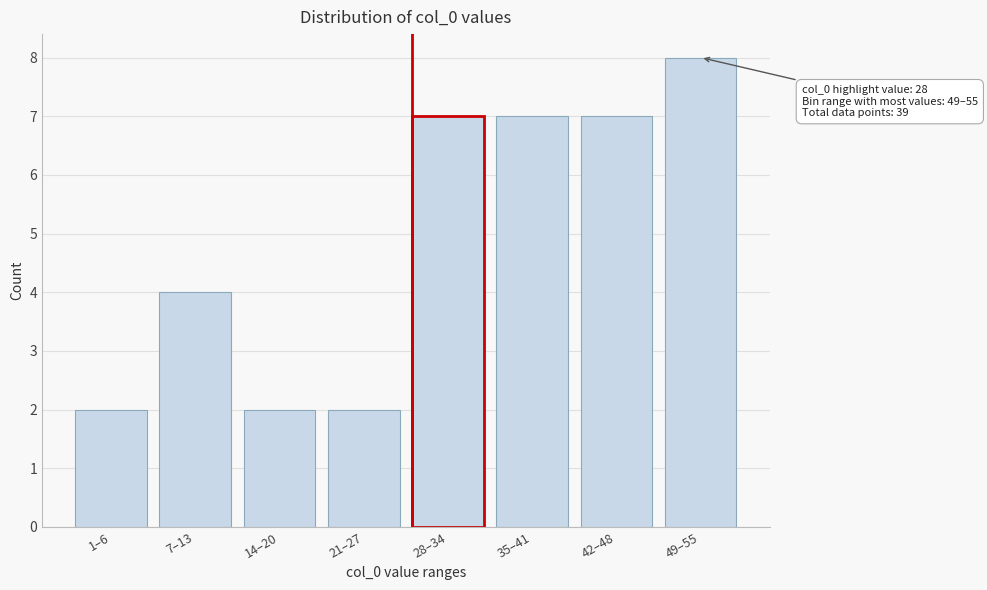

Reading left to right, transcribe all the data shown in this chart.

2	4	2	2	7	7	7	8